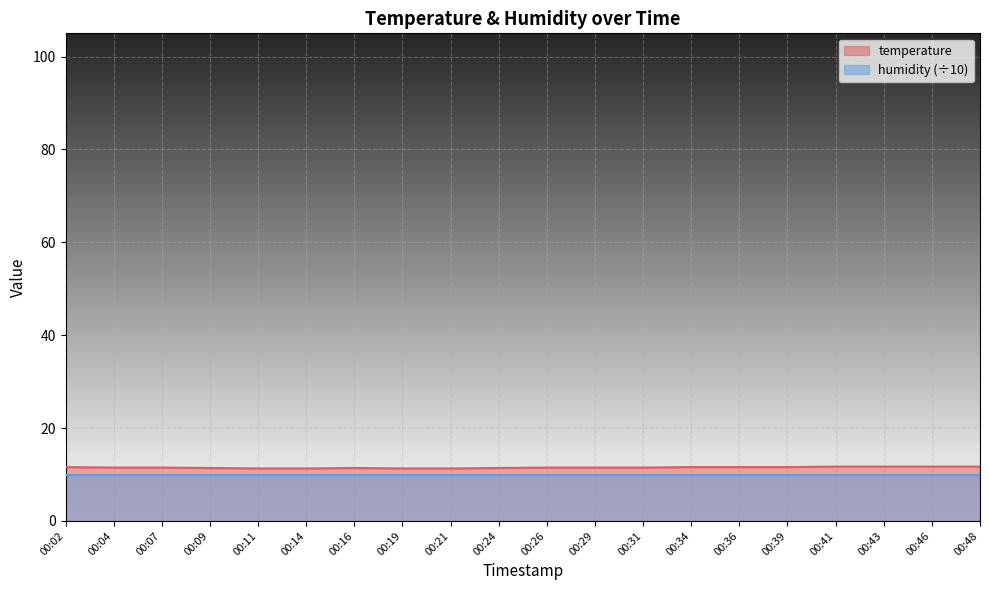

True or false: the data shows 16.8 at 00:29.

False